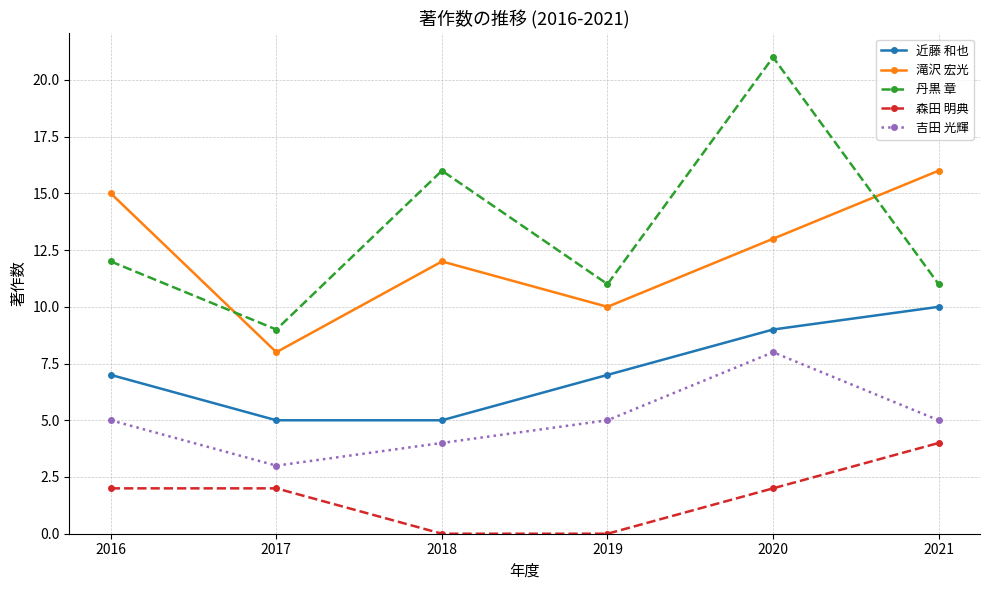

In 丹黒 章, how many points are lower than both neighbors (excluding endpoints)?

2